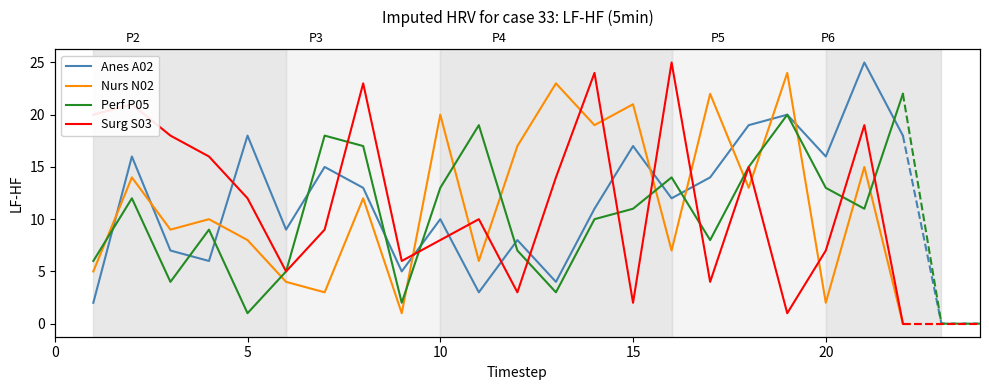

What is the average value of the Anes A02 series?

12